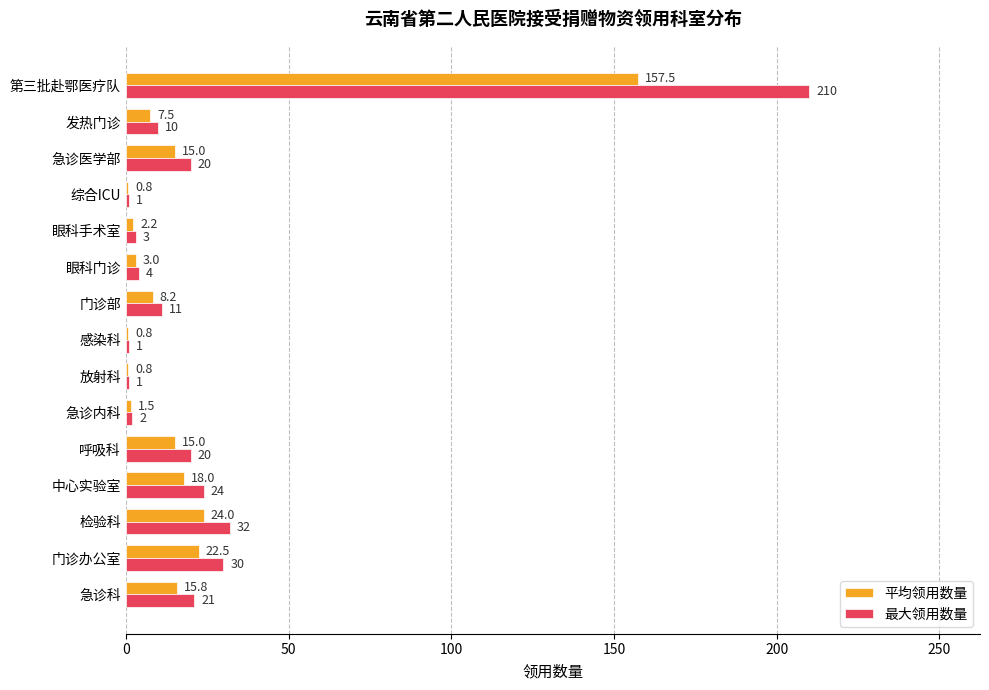

What is the total value across all series at 呼吸科?

35.0